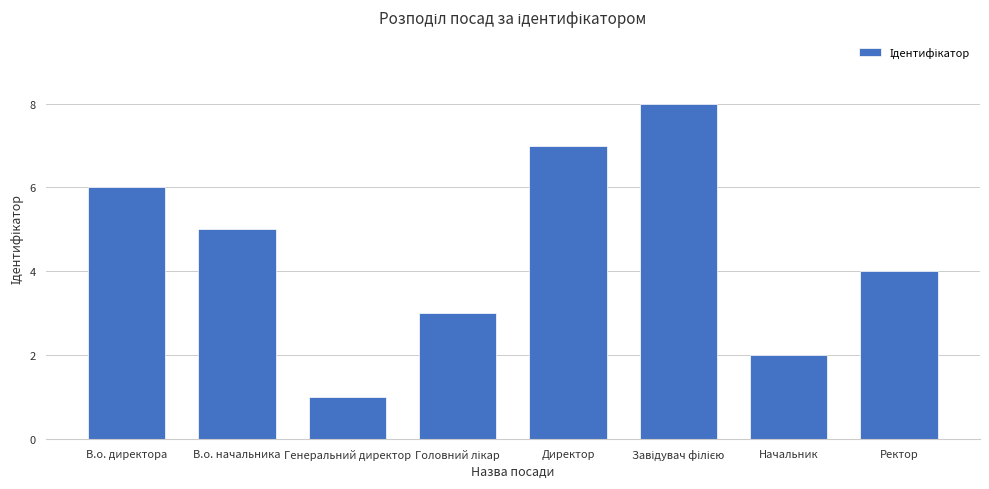

What is the difference between the maximum and minimum values?

7